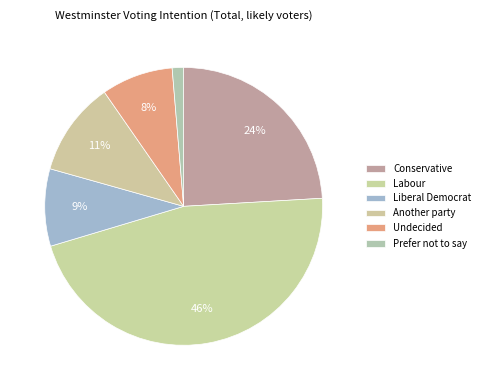

To the nearest percent, what portion does Labour represent?

46%